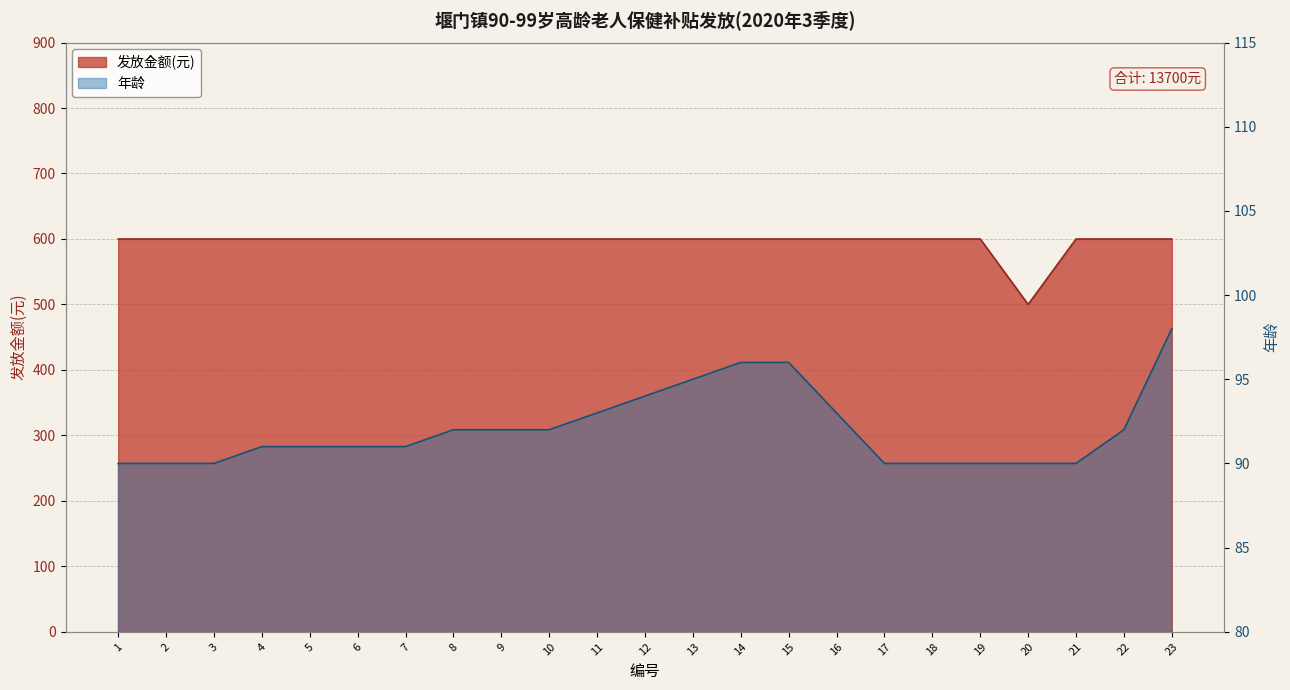

What is the difference between the maximum and minimum values in the 发放金额(元) series?

100